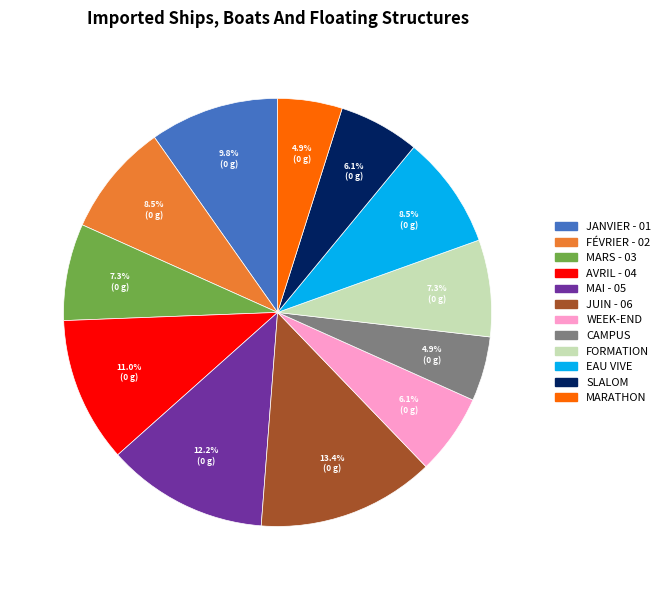

To the nearest percent, what is the combined percentage of EAU VIVE and FORMATION?

16%